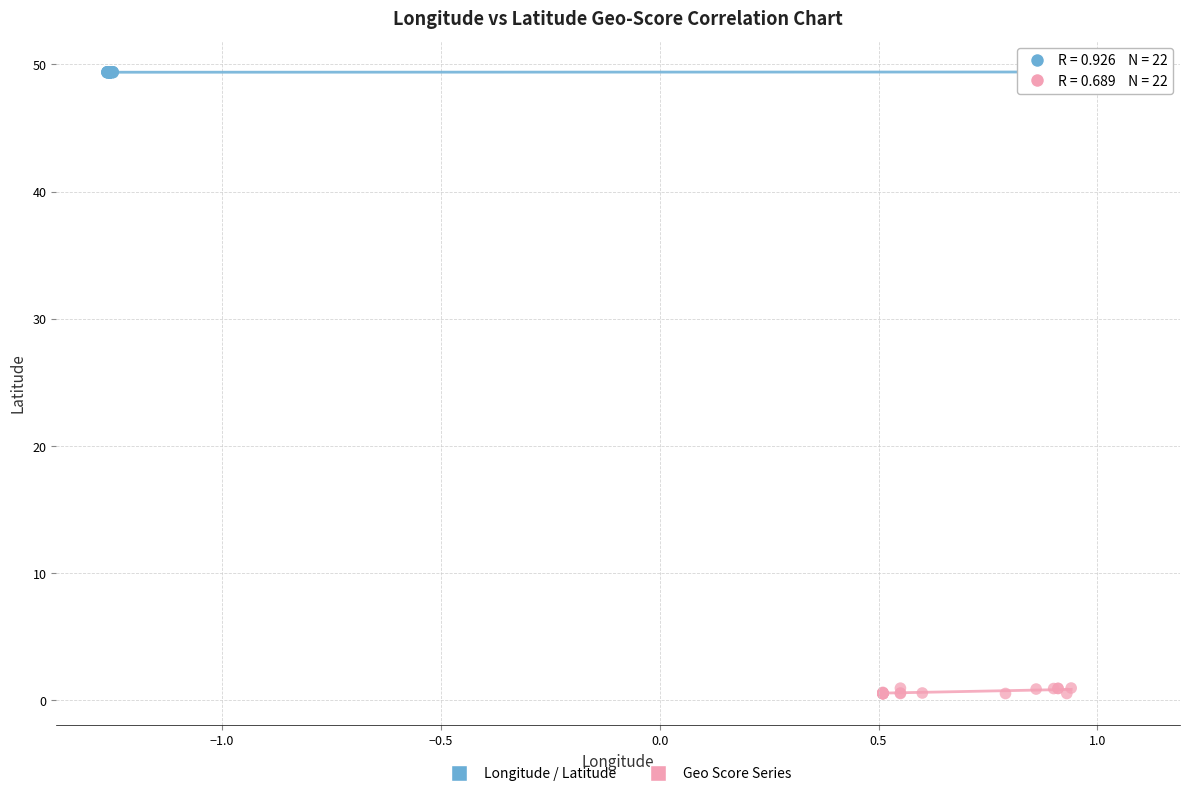

Which series contains the highest Y value?

Longitude / Latitude